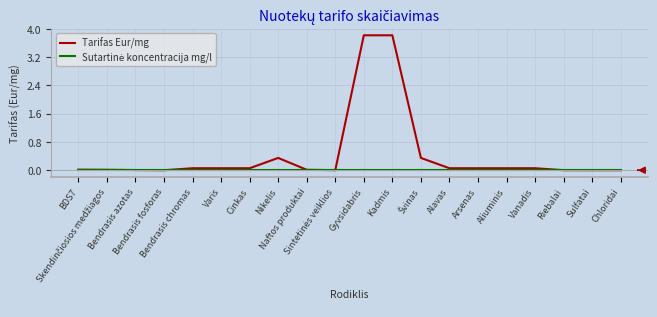

What is the difference between the maximum and minimum values in the Tarifas Eur/mg series?

3.8